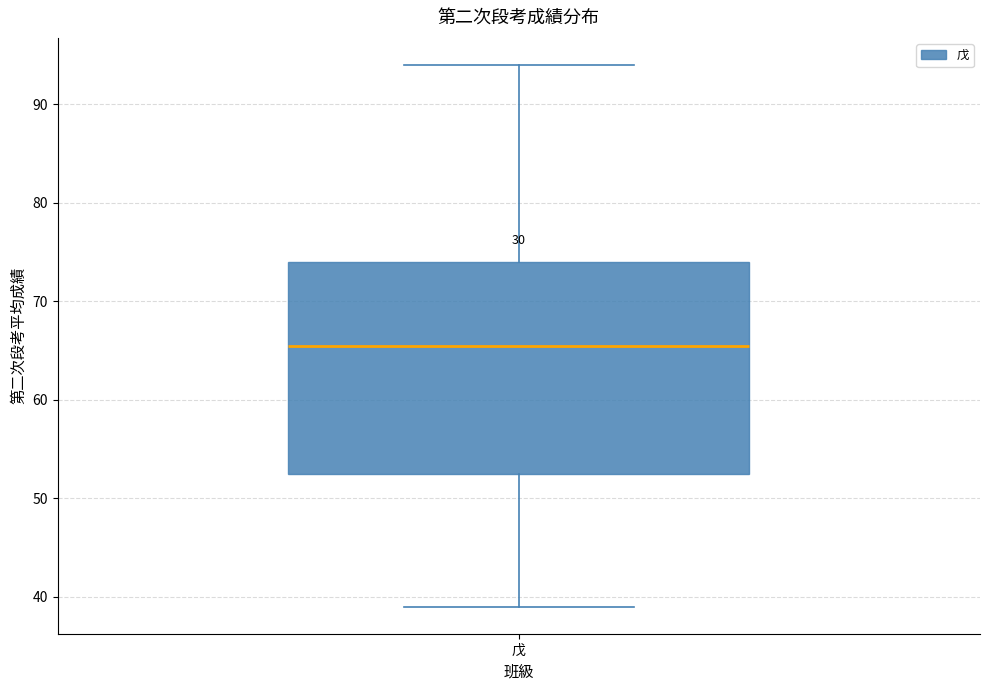

Transcribe this box plot: give where the median line is, the range the box spans, and where the two whiskers end, as read against the y-axis. The values are not printed on the chart, so give them approximately, as read against the axis.

median 66, box 53 to 74, whiskers 39 to 94